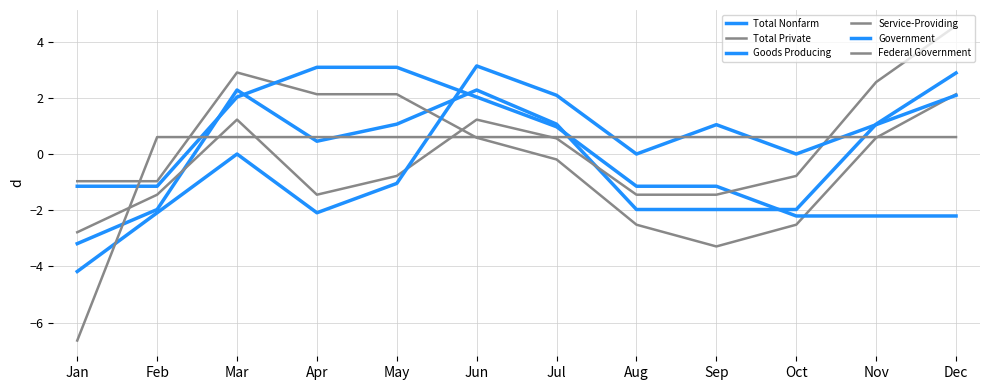

True or false: Federal Government has more than 2 interior local peaks.

False